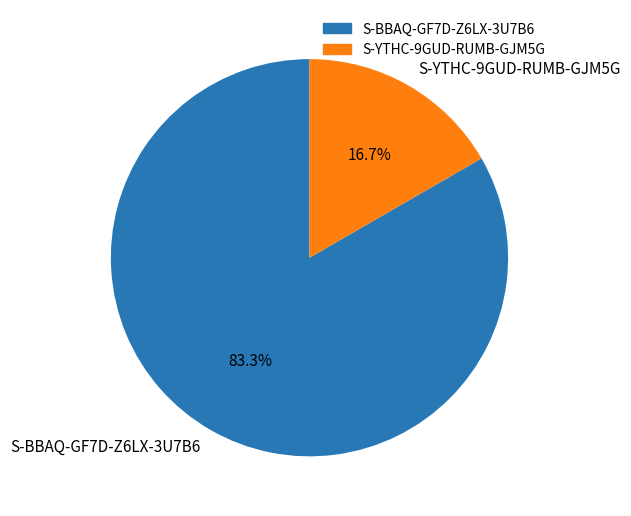

True or false: S-BBAQ-GF7D-Z6LX-3U7B6 accounts for 83% of the total.

True